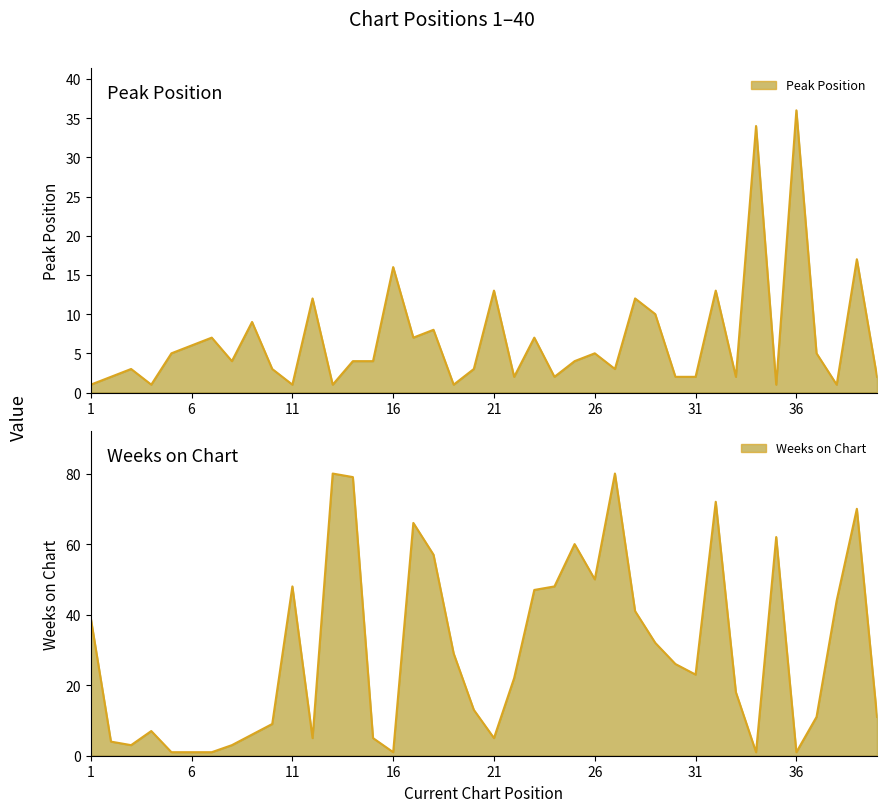

True or false: Peak Position has more than 1 interior local peaks.

True